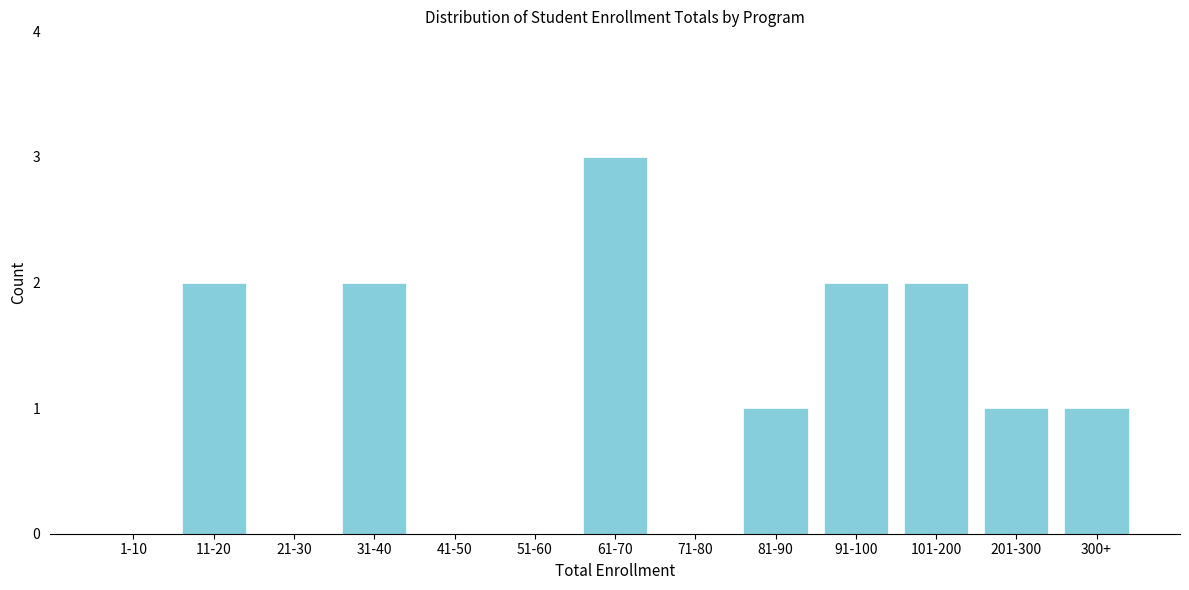

Reading left to right, list all the values displayed in this chart.

1-10=0	11-20=2	21-30=0	31-40=2	41-50=0	51-60=0	61-70=3	71-80=0	81-90=1	91-100=2	101-200=2	201-300=1	300+=1